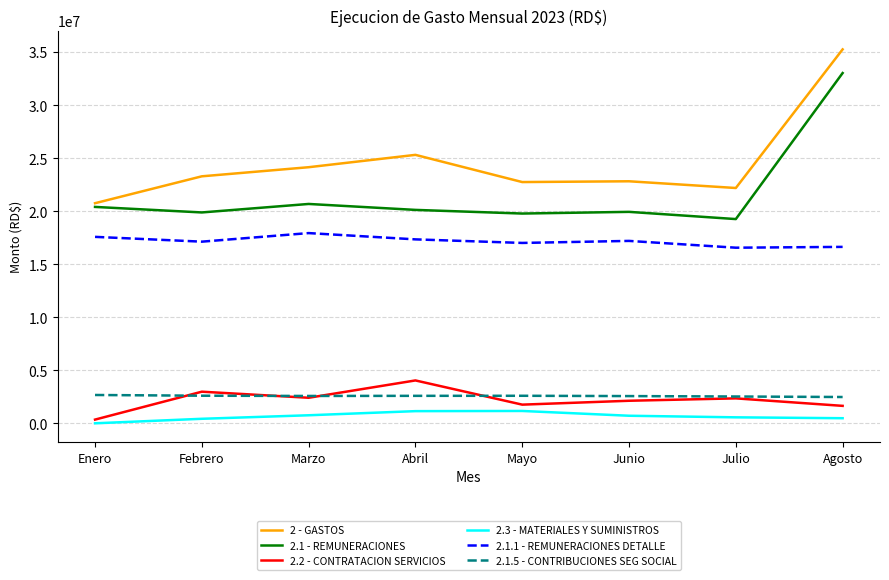

Is it true that 2.1.1 - REMUNERACIONES DETALLE equals 11762052.8 at Abril?

False